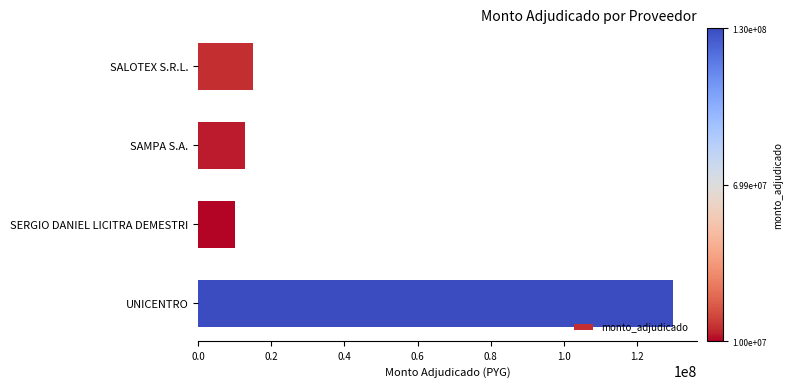

Is it true that the value at SERGIO DANIEL LICITRA DEMESTRI is 17255762?

False